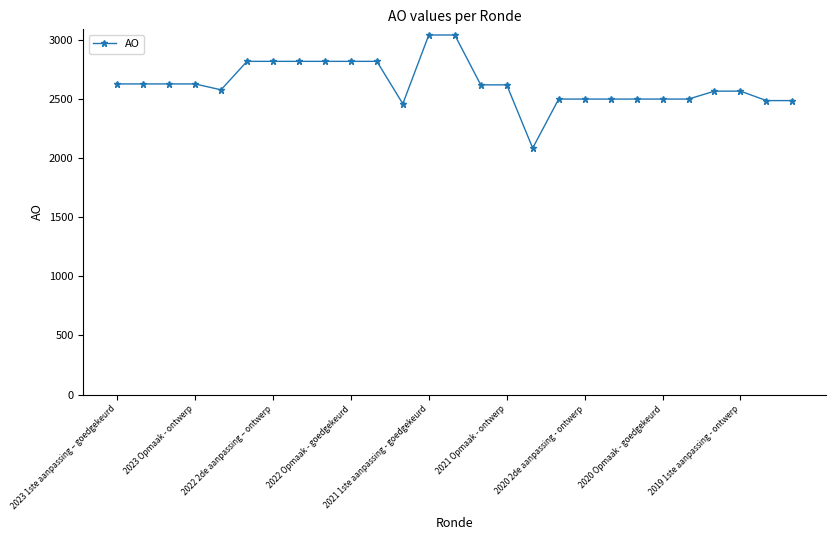

What is the greatest value displayed?

3042